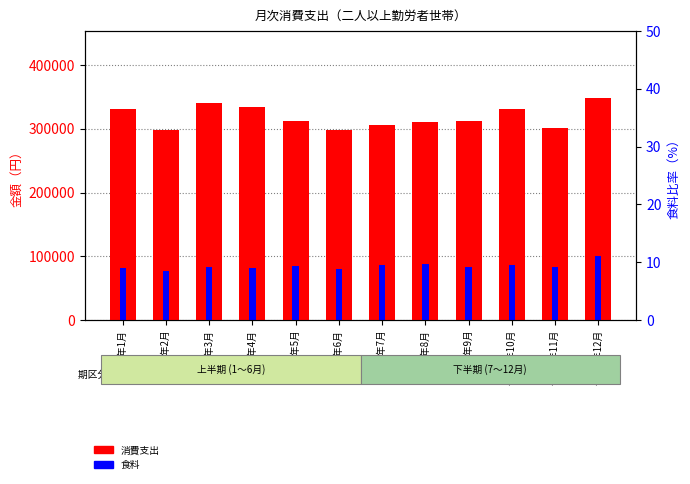

The value of 消費支出 at 令和5年2月 is 204649. True or false?

False